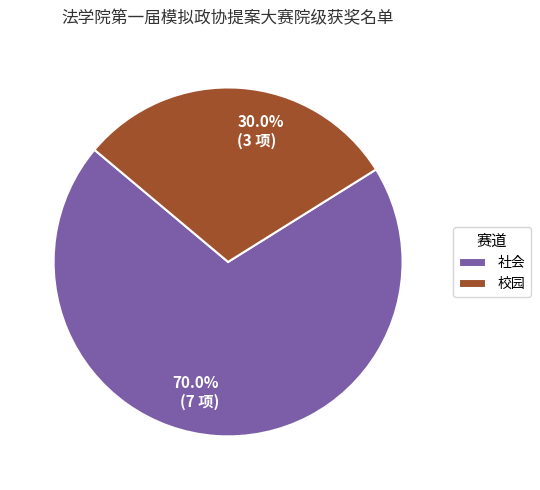

To the nearest percent, what is the difference between the largest and smallest slice percentages?

40%